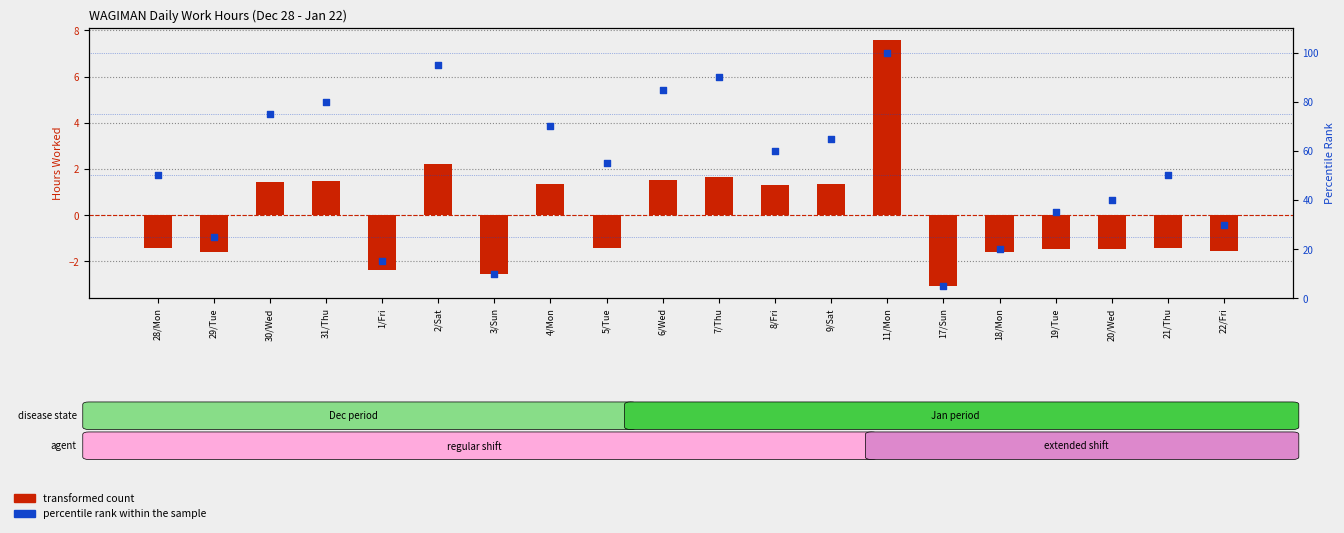

Which series has the widest spread of Y values?

percentile rank within the sample